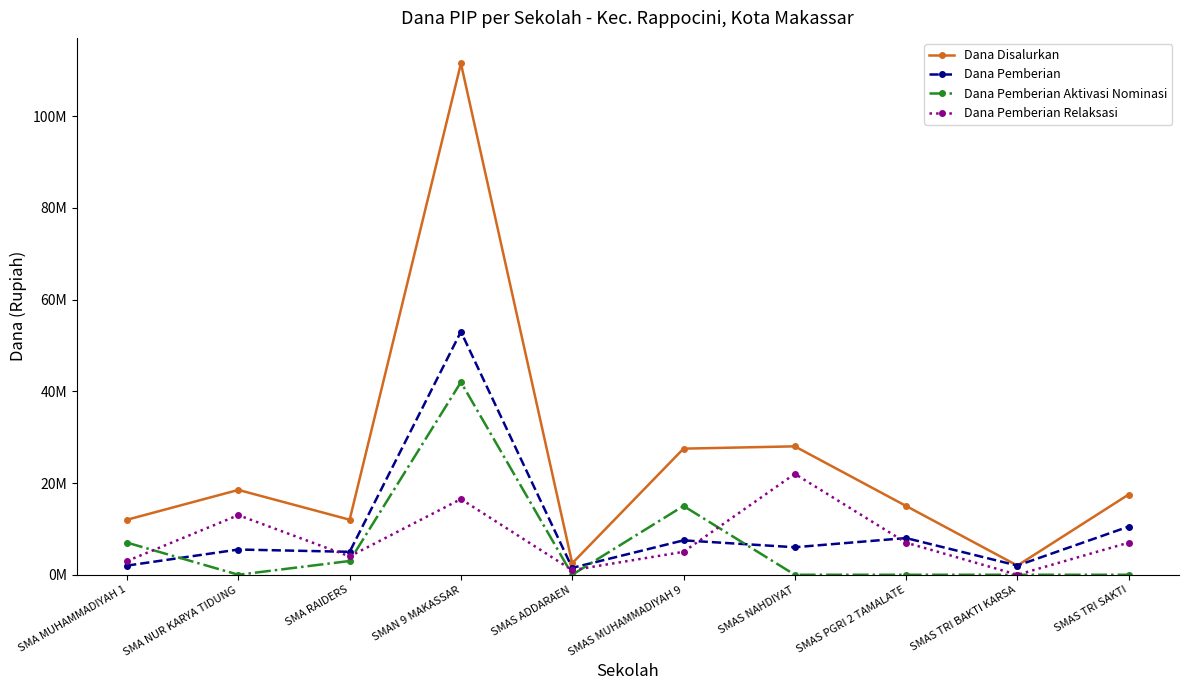

What is the total value across all series at SMAS NAHDIYAT?

56000000